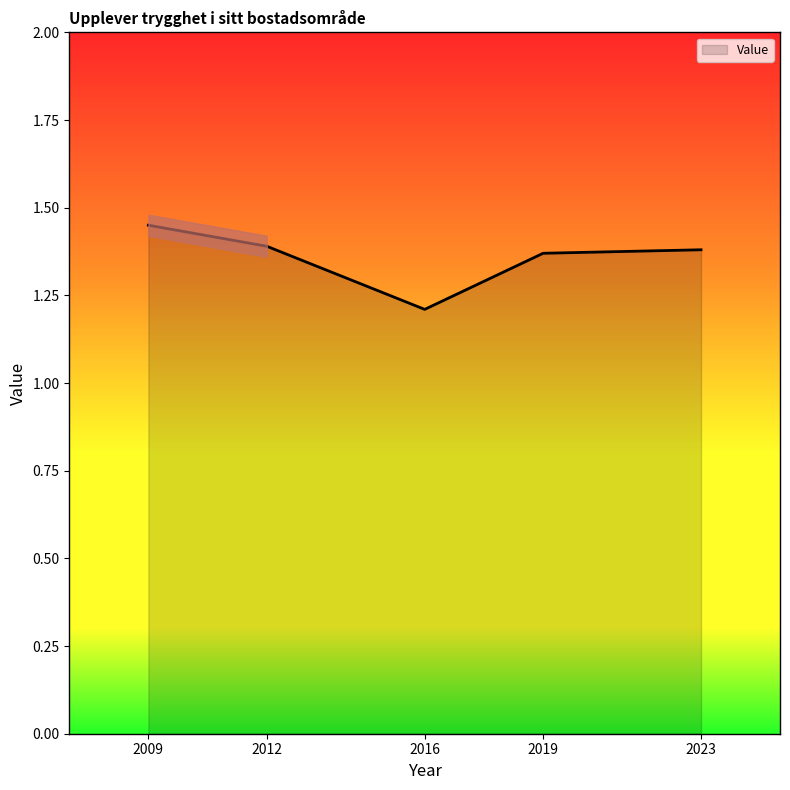

At which label is the value closest to 1?

2016